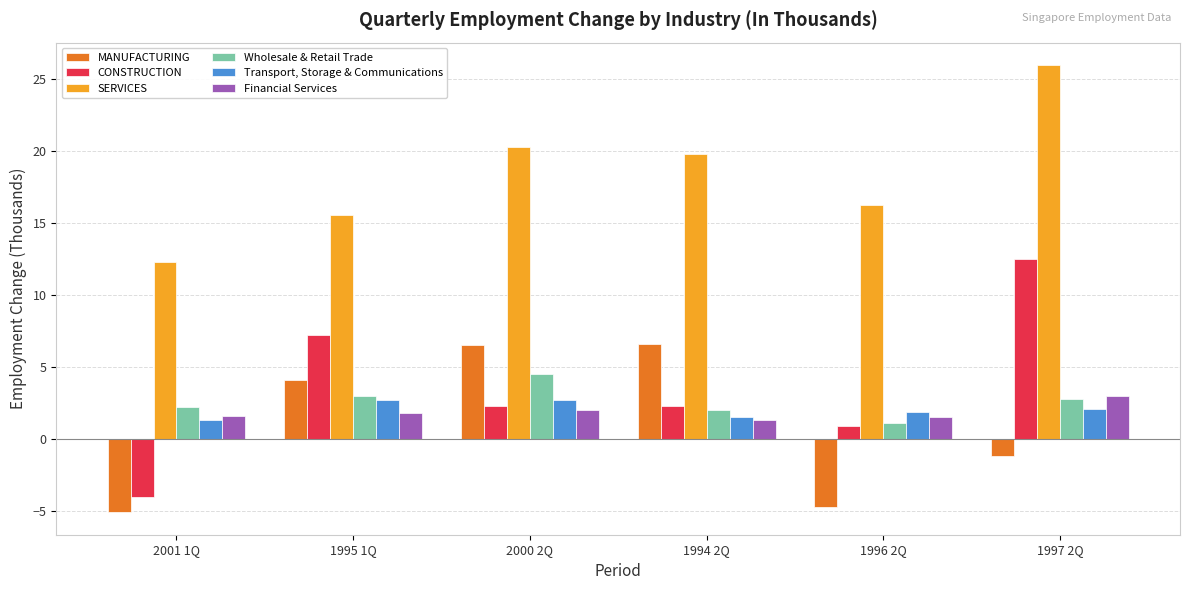

Where does the MANUFACTURING series first go above 4?

1995 1Q